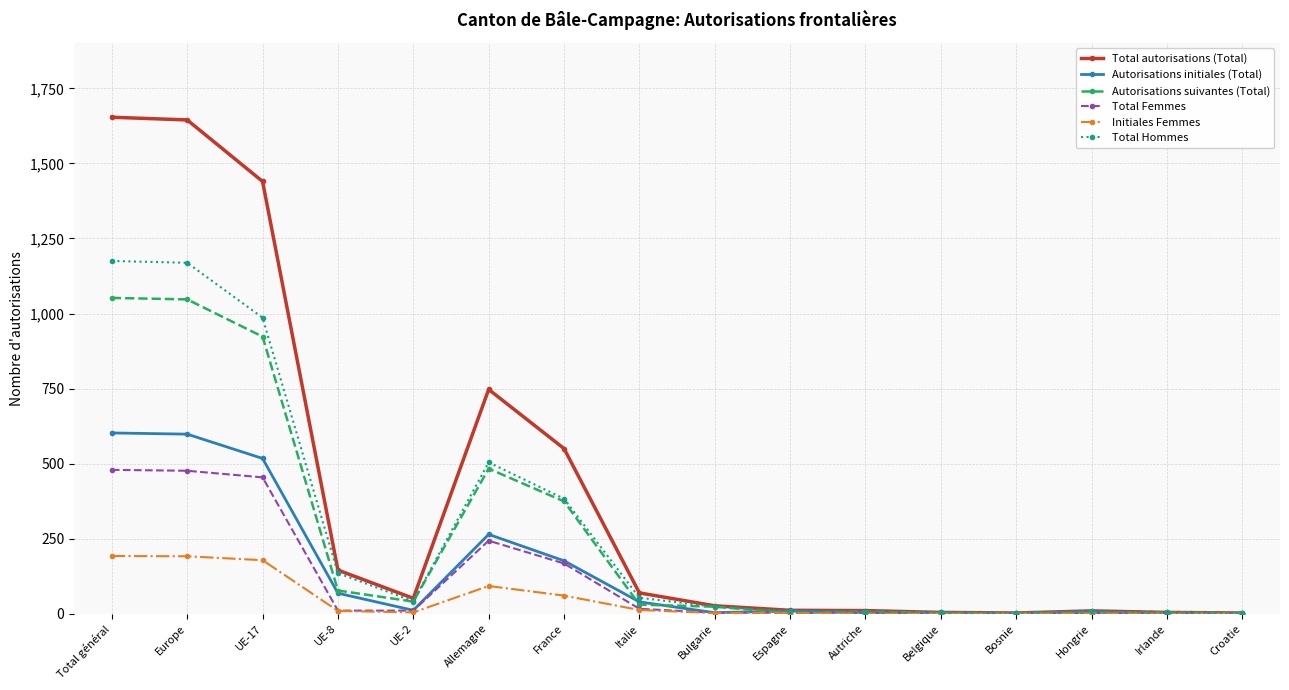

Which series has the largest total across all categories?

Total autorisations (Total)